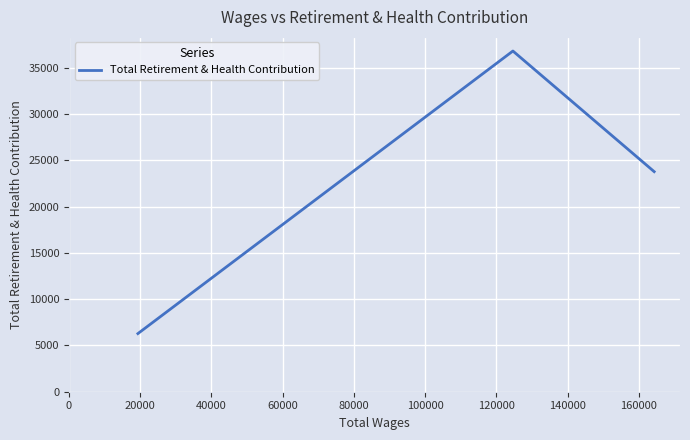

What is the difference between the second highest and minimum values?

17503